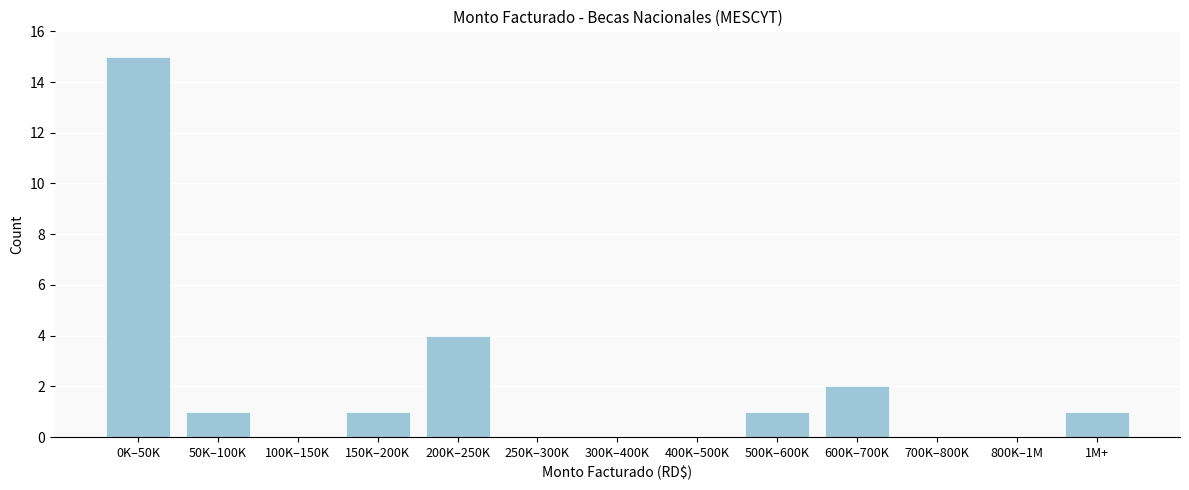

Reading right to left, what are all the values shown in this chart?

1M+=1	800K–1M=0	700K–800K=0	600K–700K=2	500K–600K=1	400K–500K=0	300K–400K=0	250K–300K=0	200K–250K=4	150K–200K=1	100K–150K=0	50K–100K=1	0K–50K=15